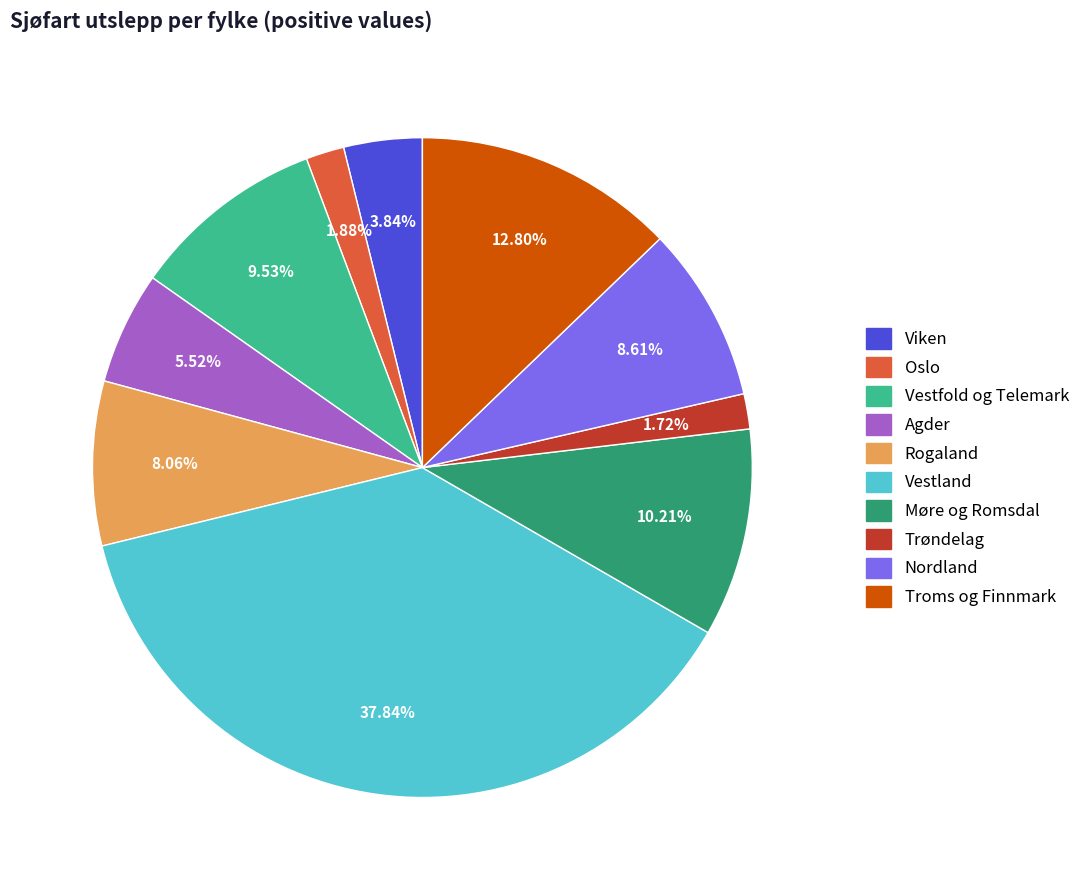

Is there any slice that represents more than half of the pie?

No